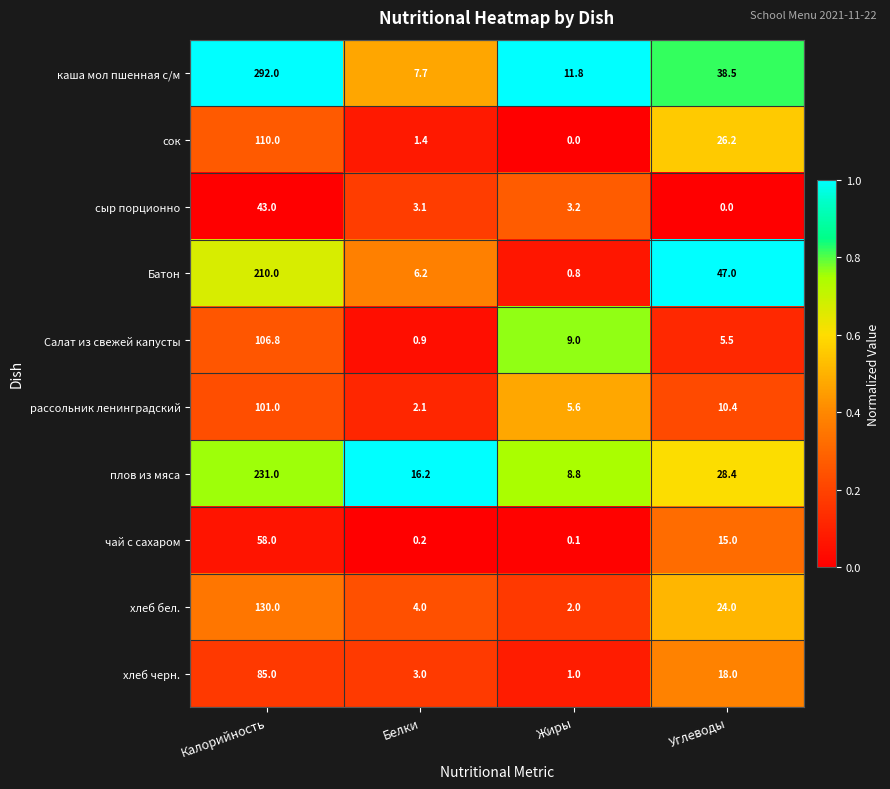

The value of сок at Жиры is 51.5. True or false?

False